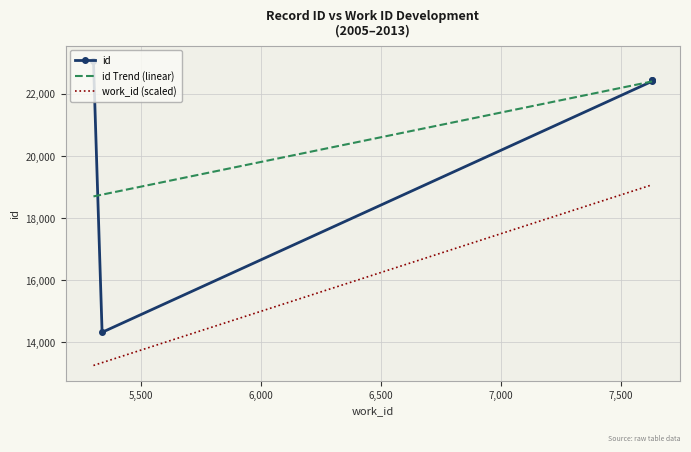

What is the value of the id point at the 3rd from the left?

22407